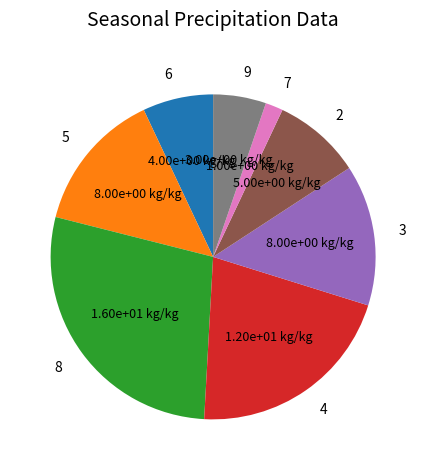

Does any single category account for the majority?

No